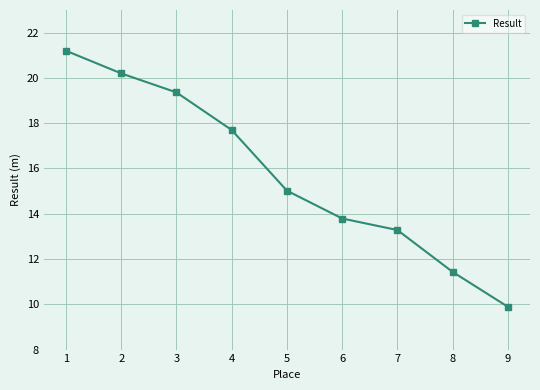

How many categories are shown in the chart?

9